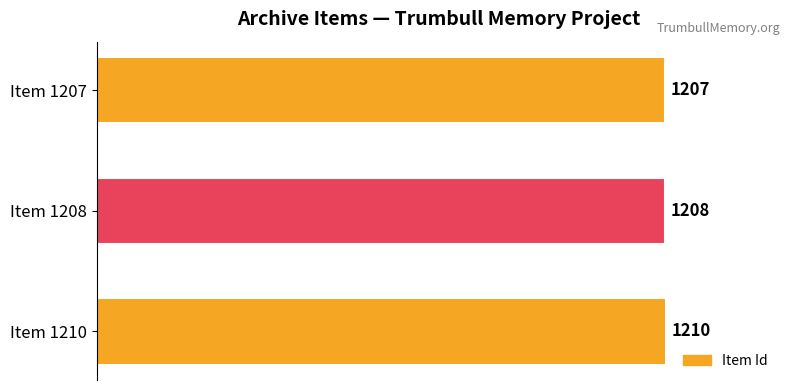

Rank the categories by value from highest to lowest.

Item 1210, Item 1208, Item 1207